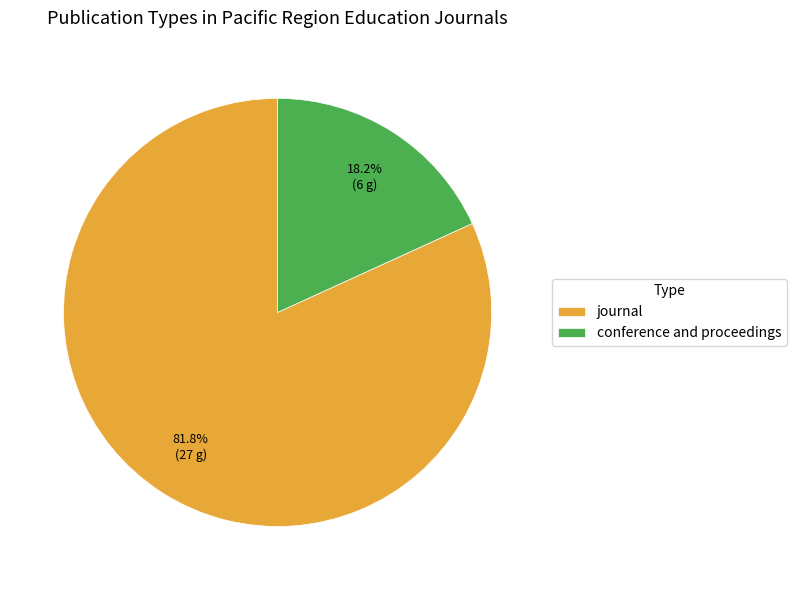

To the nearest percent, what is the combined percentage of conference and proceedings and journal?

100%